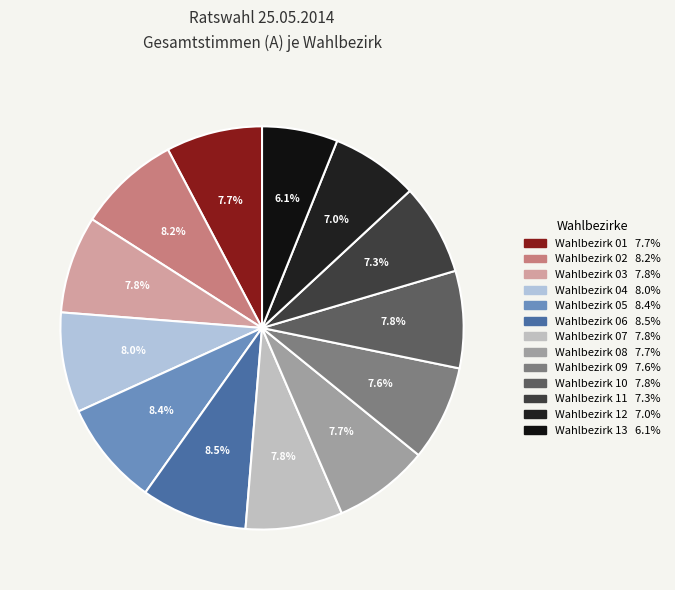

Is there a majority slice in this chart?

No